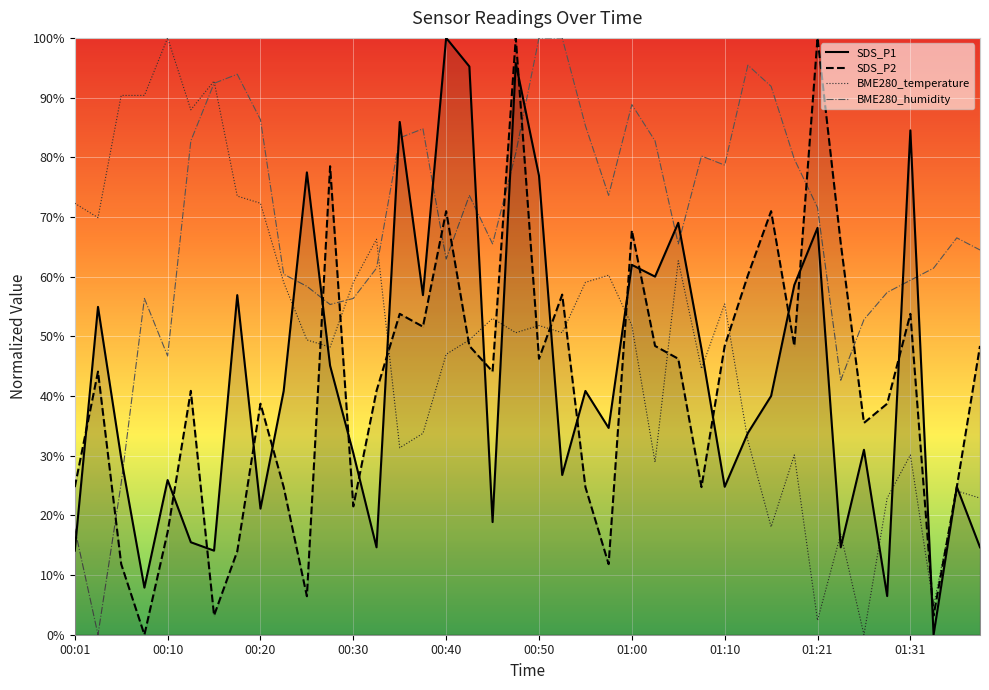

Reading left to right, transcribe all the data shown in this chart.

SDS_P1: 00:01=14.1	00:03=54.9	00:06=29.6	00:08=7.9	00:10=25.9	00:13=15.5	00:15=14.1	00:18=56.9	00:20=21.1	00:23=40.8	00:25=77.5	00:28=45.1	00:30=30.4	00:32=14.6	00:35=85.9	00:38=56.9	00:40=100.0	00:42=95.2	00:45=18.9	00:47=95.8	00:50=76.9	00:52=26.8	00:55=40.8	00:57=34.6	01:00=62.0	01:02=60.0	01:05=69.0	01:07=47.9	01:10=24.8	01:13=33.8	01:16=40.0	01:18=58.6	01:21=68.2	01:23=14.6	01:26=31.0	01:28=6.5	01:31=84.5	01:33=0.0	01:36=24.8	01:38=14.6
SDS_P2: 00:01=24.7	00:03=44.1	00:06=11.8	00:08=0.0	00:10=17.2	00:13=40.9	00:15=3.2	00:18=14.0	00:20=38.7	00:23=24.7	00:25=6.5	00:28=78.5	00:30=21.5	00:32=40.9	00:35=53.8	00:38=51.6	00:40=71.0	00:42=48.4	00:45=44.1	00:47=100.0	00:50=46.2	00:52=57.0	00:55=24.7	00:57=11.8	01:00=67.7	01:02=48.4	01:05=46.2	01:07=24.7	01:10=48.4	01:13=60.2	01:16=71.0	01:18=48.4	01:21=100.0	01:23=65.6	01:26=35.5	01:28=38.7	01:31=53.8	01:33=3.2	01:36=24.7	01:38=48.4
BME280_temperature: 00:01=72.3	00:03=69.9	00:06=90.4	00:08=90.4	00:10=100.0	00:13=88.0	00:15=92.8	00:18=73.5	00:20=72.3	00:23=59.0	00:25=49.4	00:28=48.2	00:30=59.0	00:32=66.3	00:35=31.3	00:38=33.7	00:40=47.0	00:42=49.4	00:45=53.0	00:47=50.6	00:50=51.8	00:52=50.6	00:55=59.0	00:57=60.2	01:00=51.8	01:02=28.9	01:05=62.7	01:07=44.6	01:10=55.4	01:13=32.5	01:16=18.1	01:18=30.1	01:21=2.4	01:23=16.9	01:26=0.0	01:28=22.9	01:31=30.1	01:33=4.8	01:36=24.1	01:38=22.9
BME280_humidity: 00:01=17.8	00:03=0.0	00:06=25.4	00:08=56.3	00:10=46.7	00:13=82.7	00:15=92.4	00:18=93.9	00:20=86.3	00:23=60.4	00:25=58.4	00:28=55.3	00:30=56.3	00:32=61.4	00:35=83.2	00:38=84.8	00:40=62.9	00:42=73.6	00:45=65.5	00:47=80.7	00:50=100.0	00:52=100.0	00:55=85.3	00:57=73.6	01:00=88.8	01:02=82.7	01:05=65.5	01:07=80.2	01:10=78.7	01:13=95.4	01:16=91.9	01:18=79.7	01:21=71.6	01:23=42.6	01:26=52.8	01:28=57.4	01:31=59.4	01:33=61.4	01:36=66.5	01:38=64.5